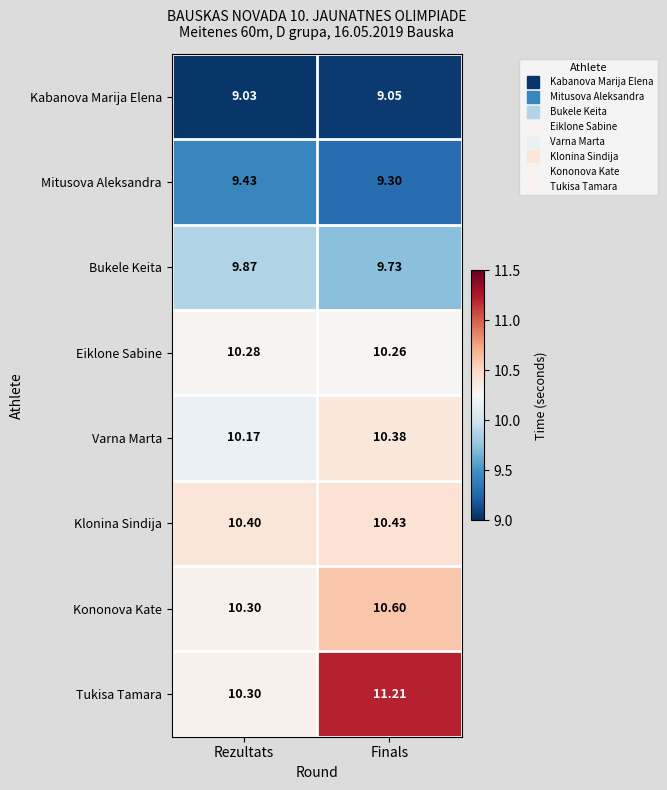

How many data points does each series have?

2